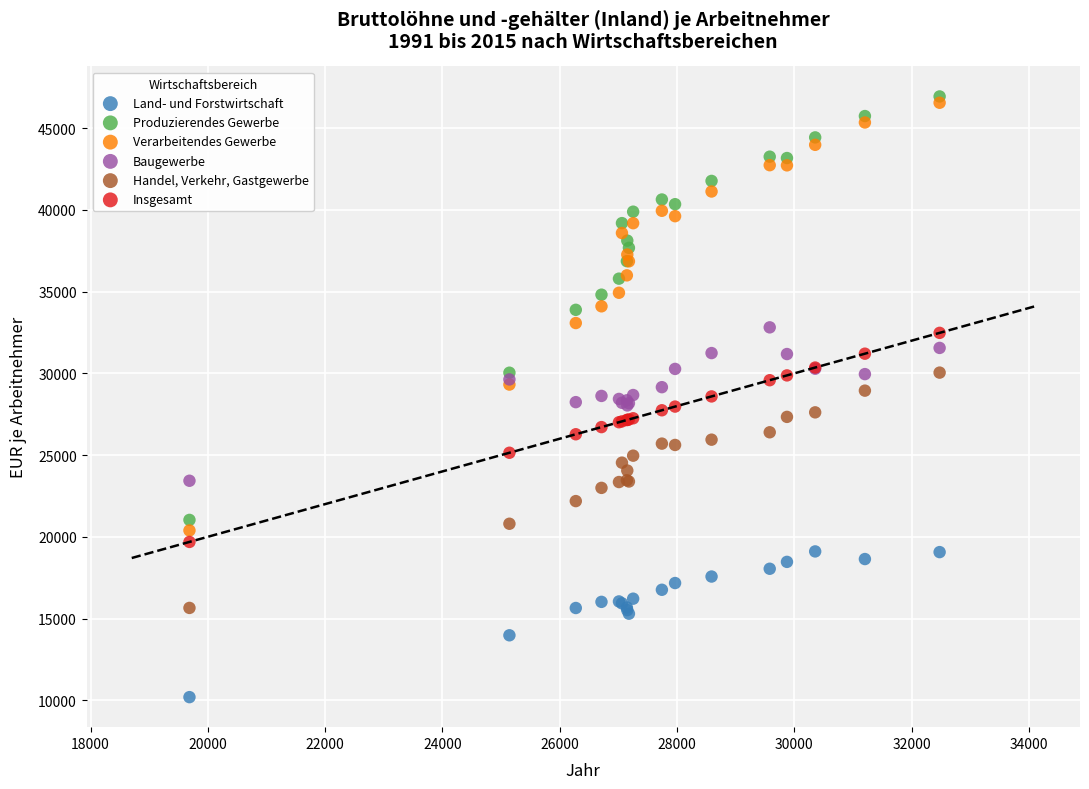

What are all the series names shown in the legend?

Land- und Forstwirtschaft, Produzierendes Gewerbe, Verarbeitendes Gewerbe, Baugewerbe, Handel, Verkehr, Gastgewerbe, Insgesamt